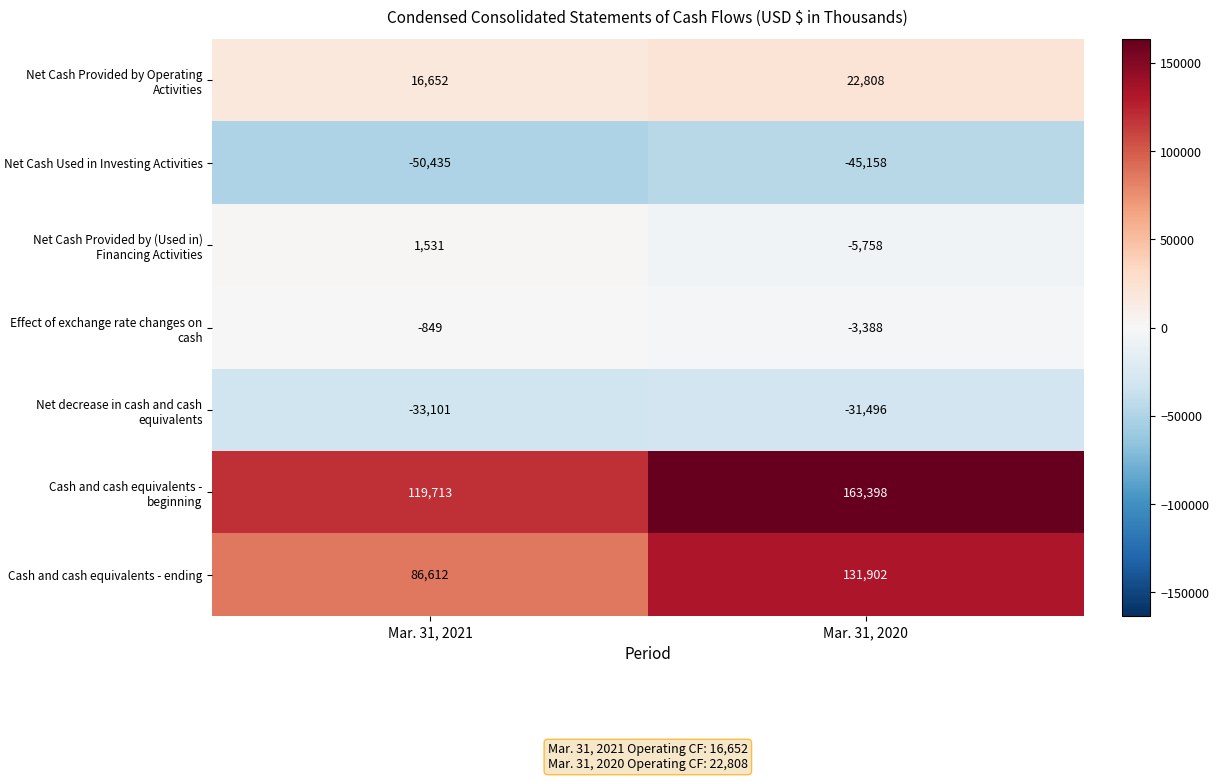

Reading right to left, extract all data points from this chart.

Net Cash Provided by Operating Activities: Mar. 31, 2020=22808	Mar. 31, 2021=16652
Net Cash Used in Investing Activities: Mar. 31, 2020=-45158	Mar. 31, 2021=-50435
Net Cash Provided by (Used in) Financing Activities: Mar. 31, 2020=-5758	Mar. 31, 2021=1531
Effect of exchange rate changes on cash: Mar. 31, 2020=-3388	Mar. 31, 2021=-849
Net decrease in cash and cash equivalents: Mar. 31, 2020=-31496	Mar. 31, 2021=-33101
Cash and cash equivalents - beginning: Mar. 31, 2020=163398	Mar. 31, 2021=119713
Cash and cash equivalents - ending: Mar. 31, 2020=131902	Mar. 31, 2021=86612